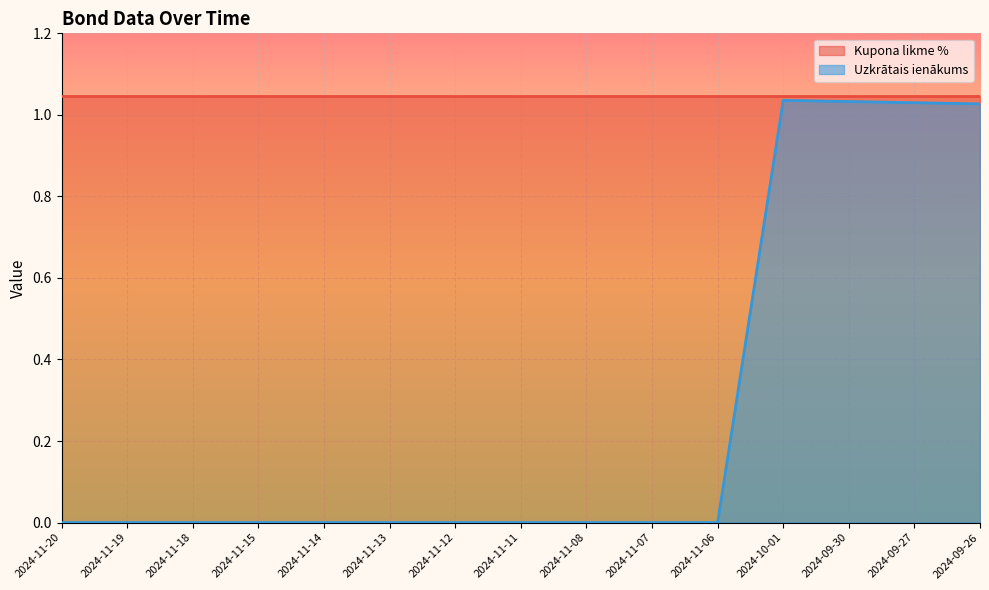

What position from the left is 2024-11-11?

8